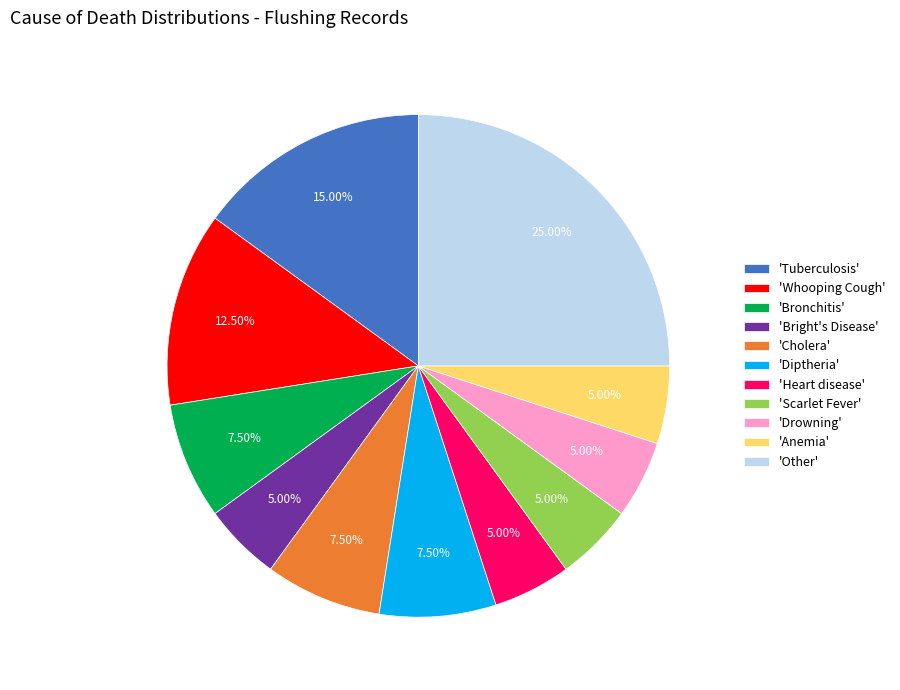

How many slices are in this pie chart?

11